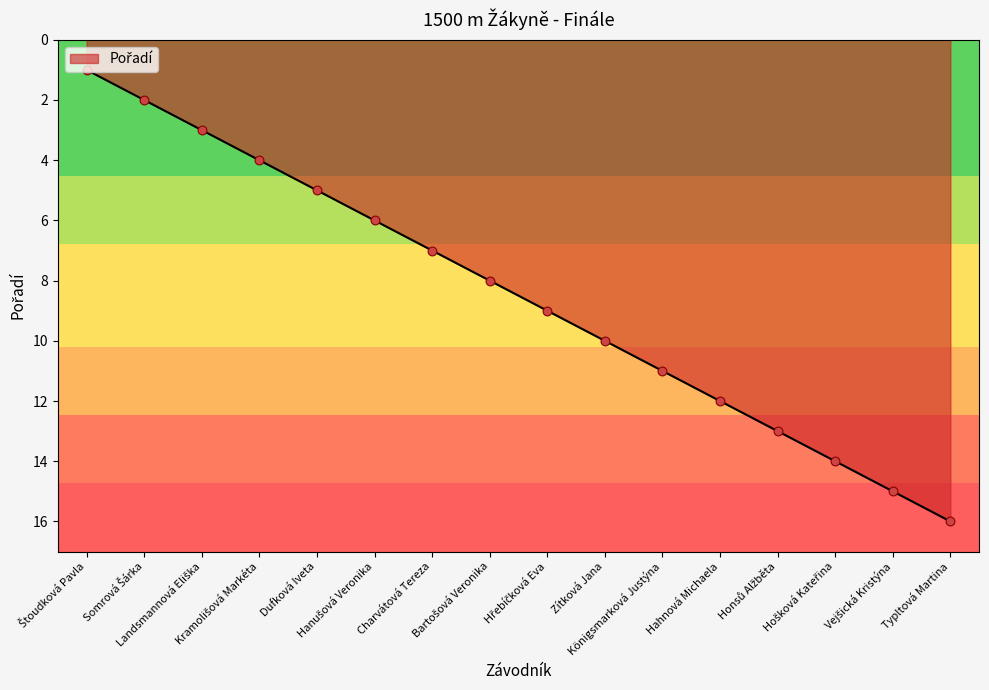

What is the difference between the maximum and minimum values?

15